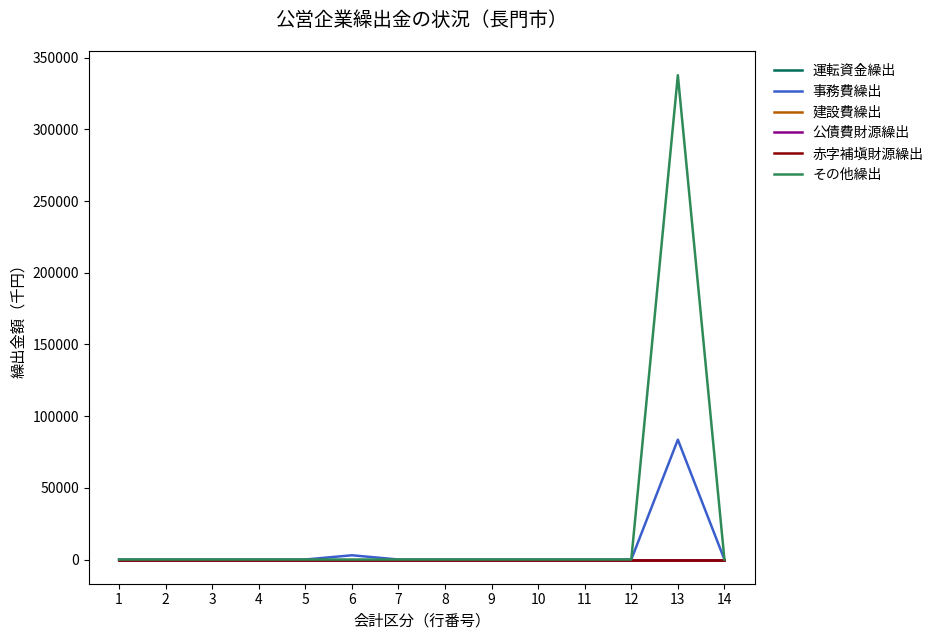

True or false: 公債費財源繰出 and 建設費繰出 intersect in this chart.

False